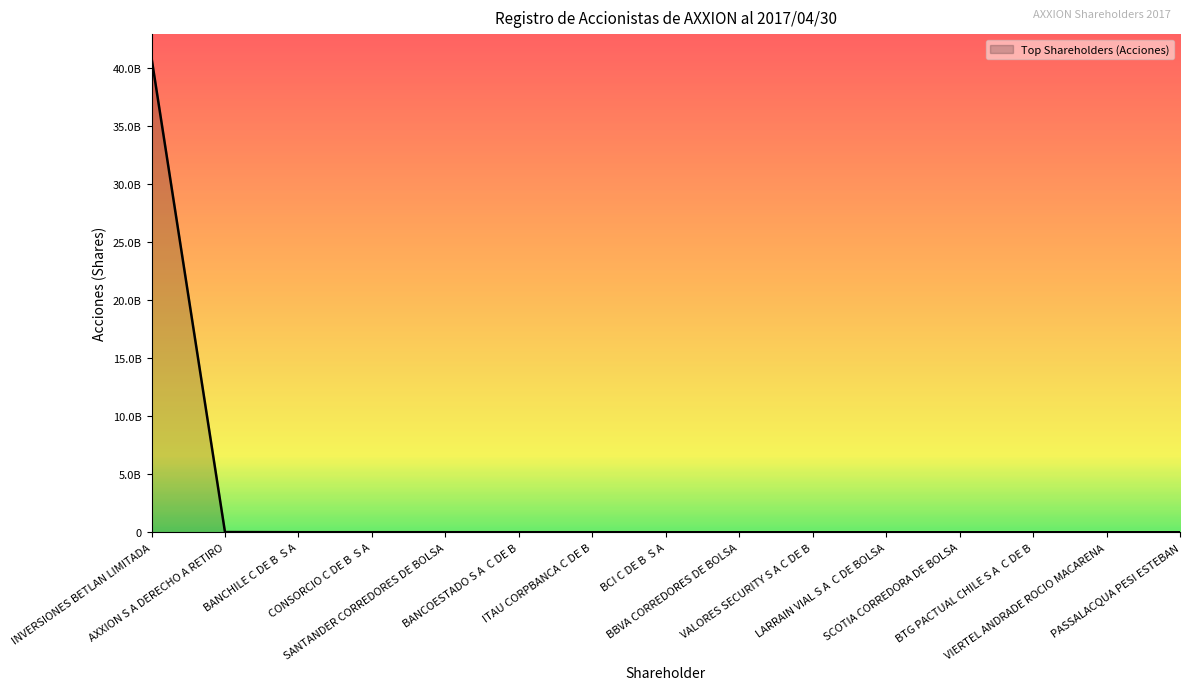

The value at BANCHILE C DE B  S A is 5649723. True or false?

True